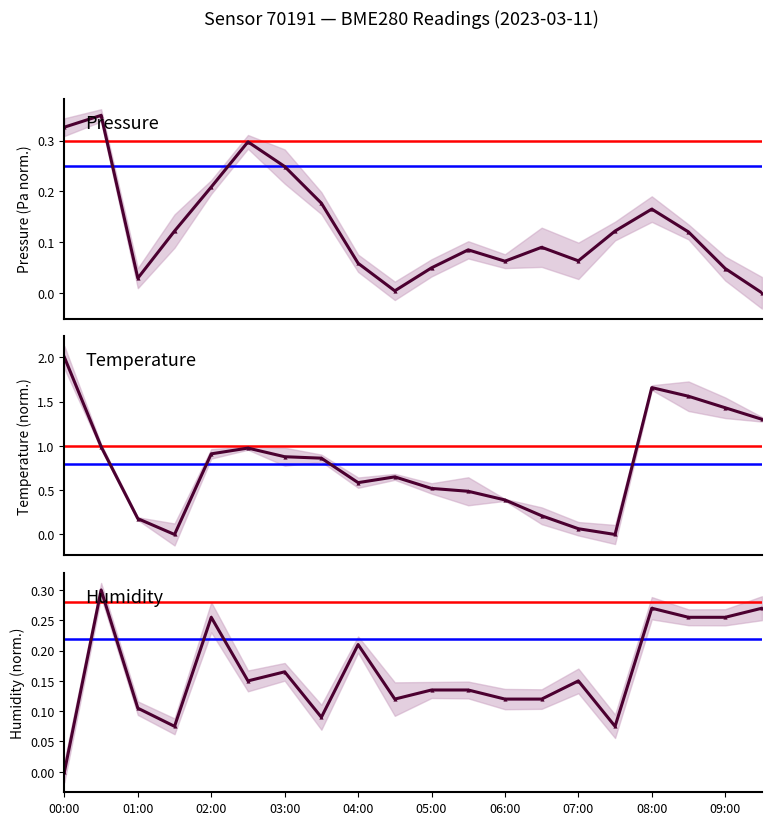

How many Humidity values are between 0 and 1?

20